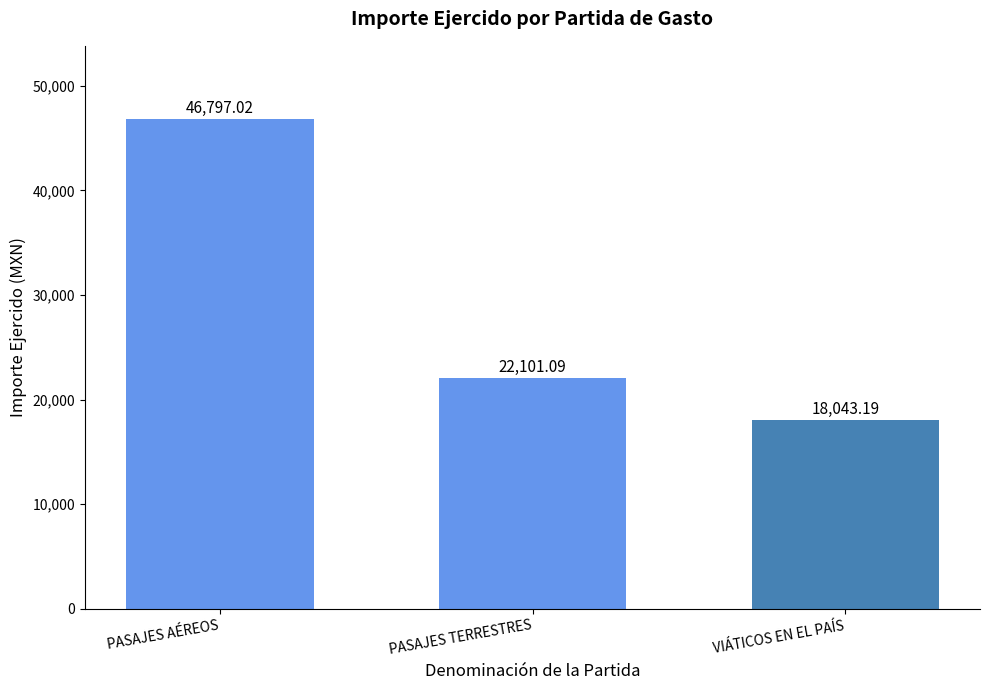

Approximately how many times larger is the value at PASAJES TERRESTRES compared to PASAJES AÉREOS?

0.5